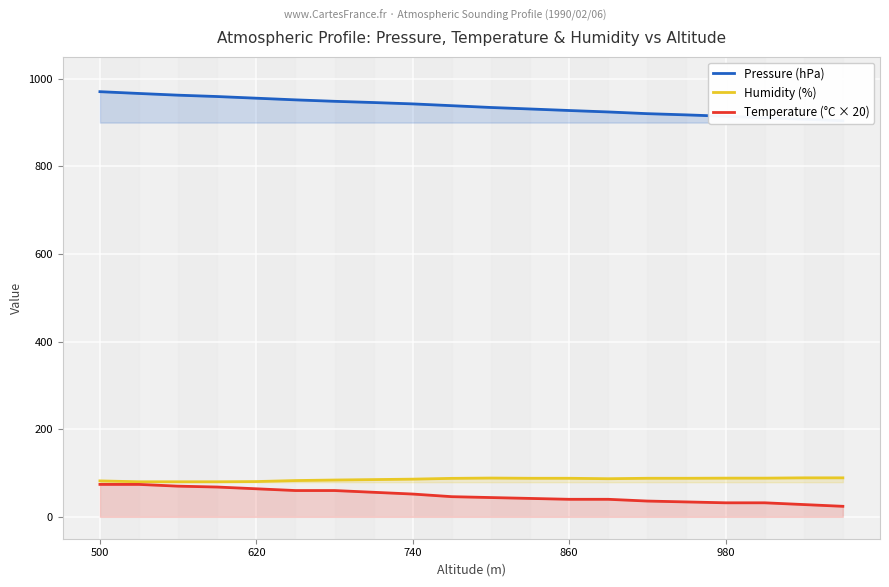

What is the smallest value displayed?

24.0